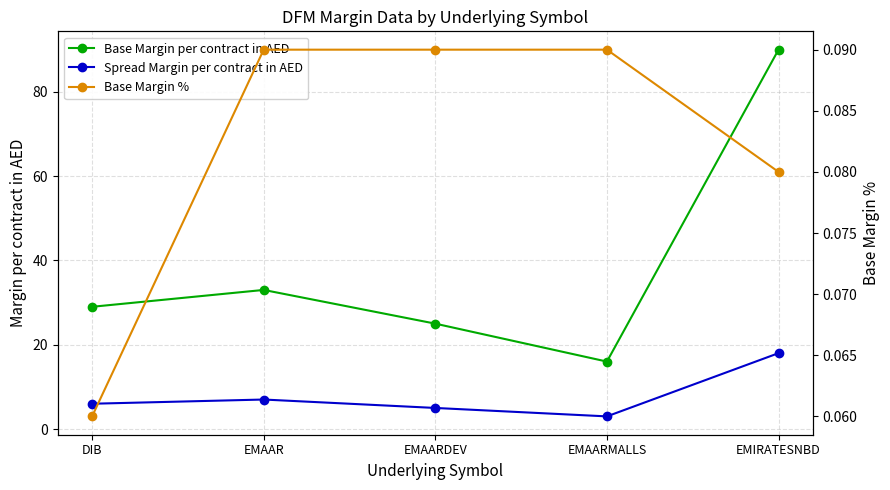

How many values in the Base Margin per contract in AED series exceed 29?

2